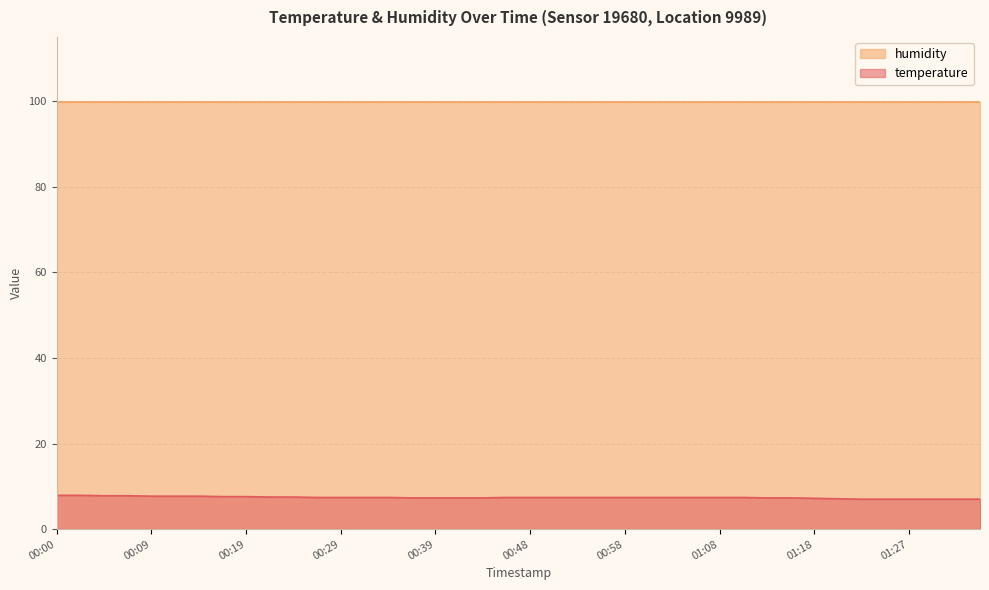

Rank the categories by value from highest to lowest.

00:00, 00:02, 00:04, 00:07, 00:09, 00:12, 00:14, 00:17, 00:19, 00:21, 00:24, 00:26, 00:29, 00:31, 00:34, 00:46, 00:48, 00:51, 00:53, 00:56, 00:58, 01:00, 01:03, 01:05, 01:08, 01:10, 00:36, 00:39, 00:41, 00:43, 01:13, 01:15, 01:18, 01:20, 01:23, 01:25, 01:27, 01:30, 01:32, 01:35